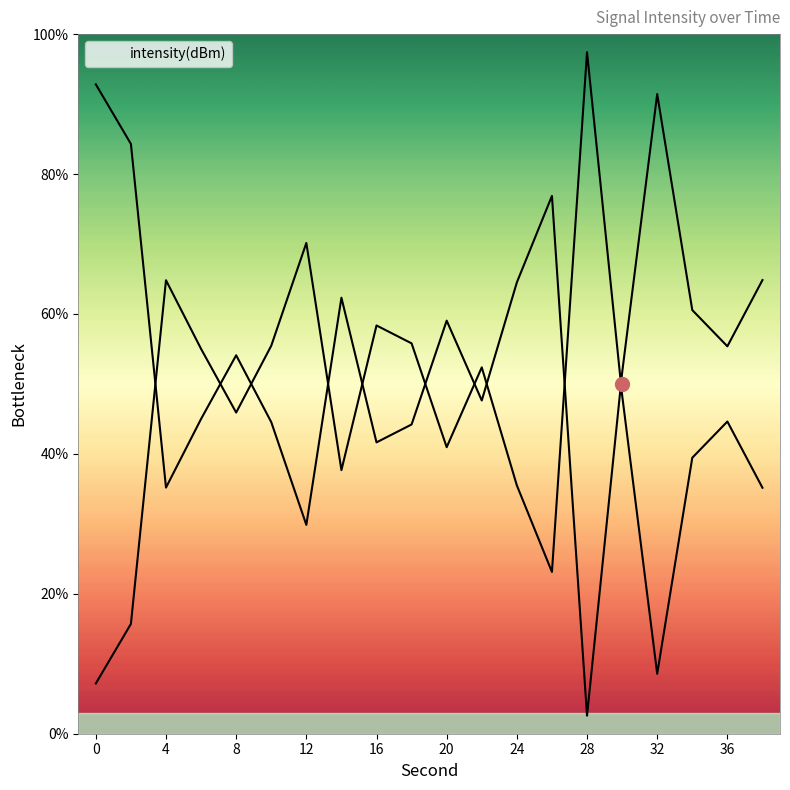

What is the difference between the maximum and minimum values?

90.2